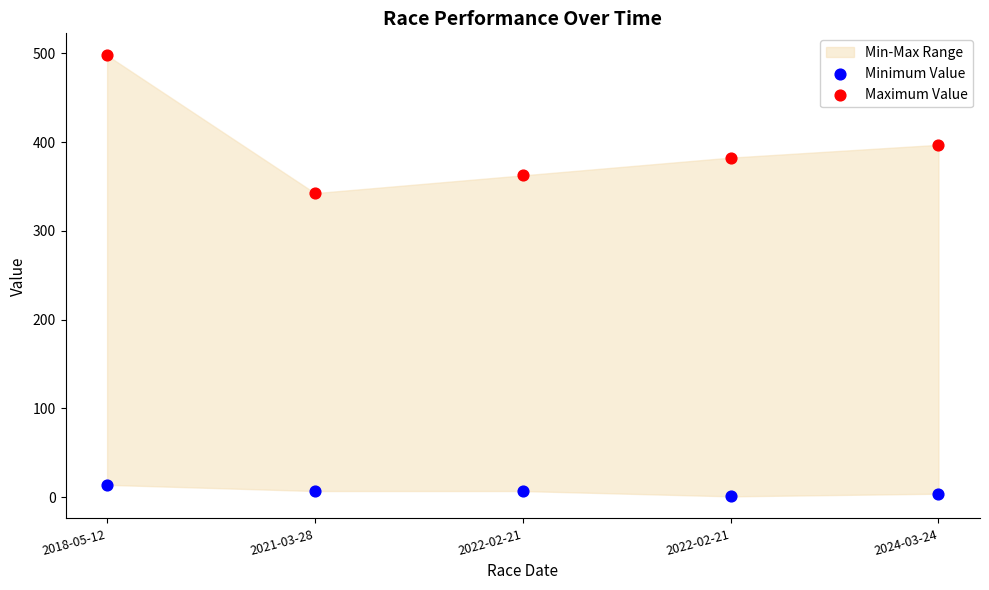

Across all data points, what is the average Y value?

201.5